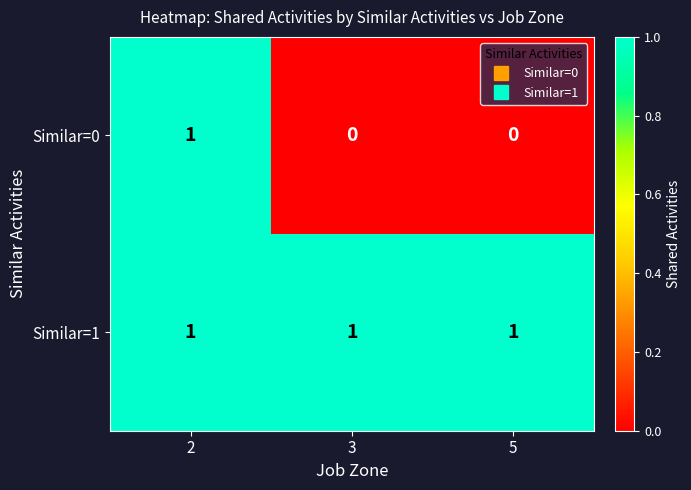

True or false: Similar=1 has a value of 1 at 2.

True